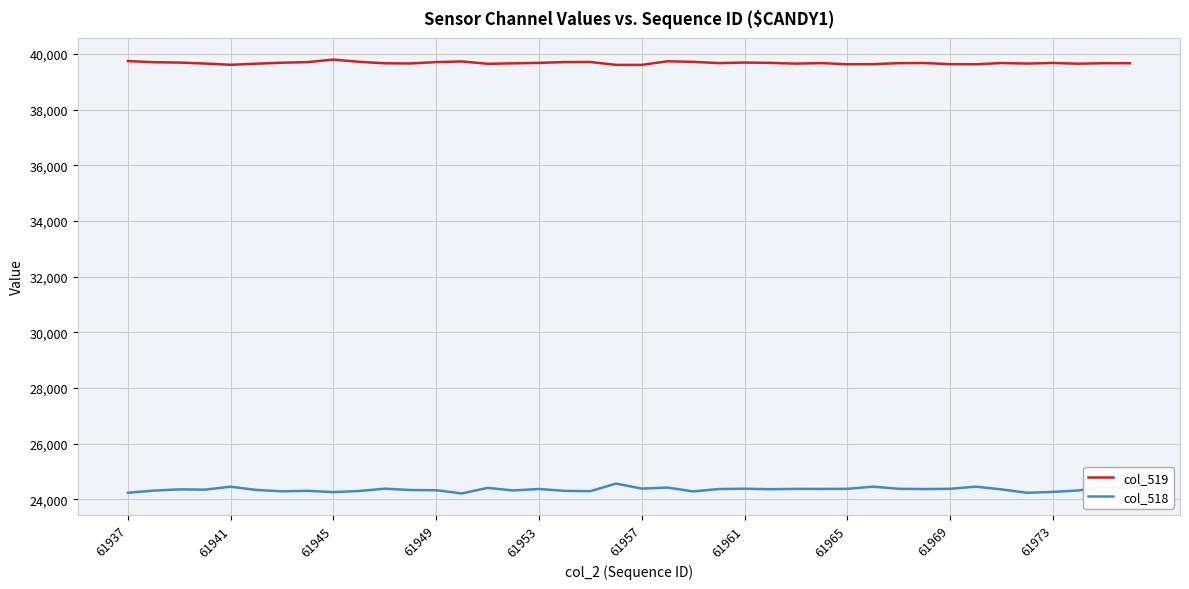

Which series has the largest total across all categories?

col_519